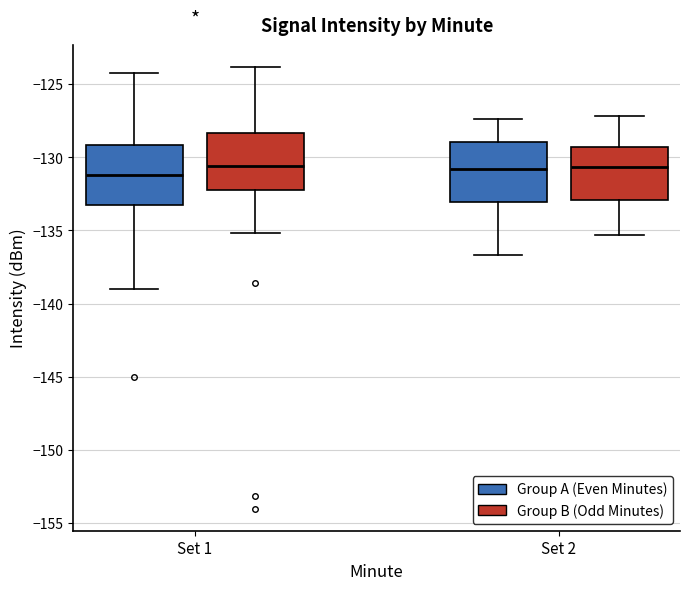

Reading left to right, read every box against the y-axis: the position of its median line, the range the box covers, and the ends of its whiskers. The values are not printed on the chart, so give them approximately, as read against the axis.

Set 1 (Group A (Even Minutes)): median -131.0, box -133.5 to -129.0, whiskers -139.0 to -124.5
Set 1 (Group B (Odd Minutes)): median -130.5, box -132.0 to -128.5, whiskers -135.0 to -124.0
Set 2 (Group A (Even Minutes)): median -131.0, box -133.0 to -129.0, whiskers -136.5 to -127.5
Set 2 (Group B (Odd Minutes)): median -130.5, box -133.0 to -129.5, whiskers -135.5 to -127.0